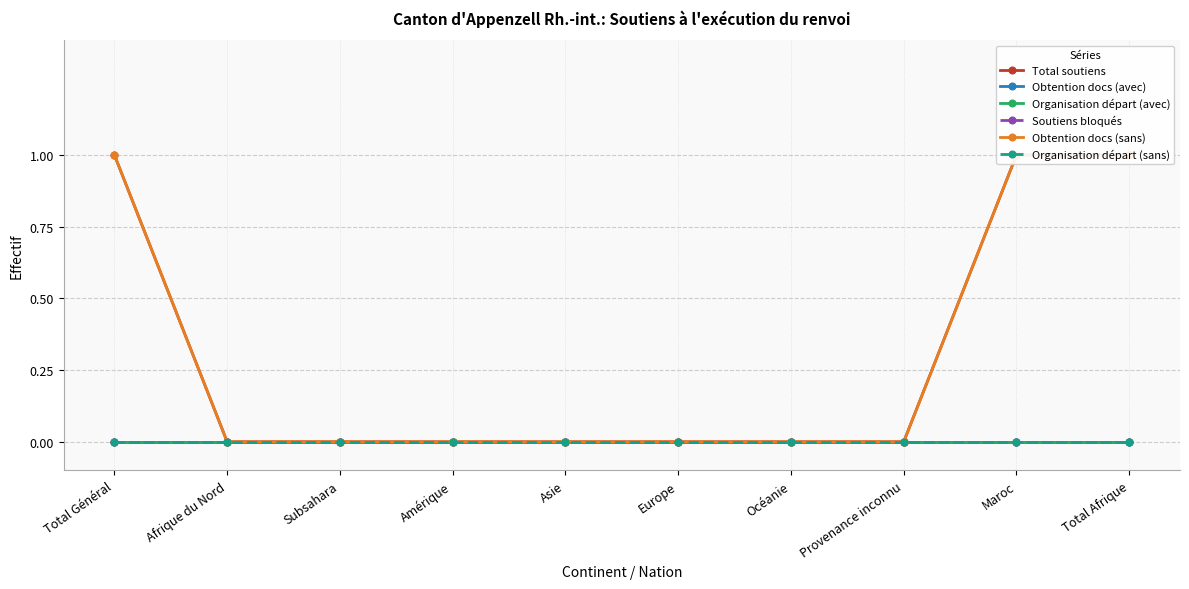

Between Total Général and Amérique, which series saw the biggest shift?

Total soutiens